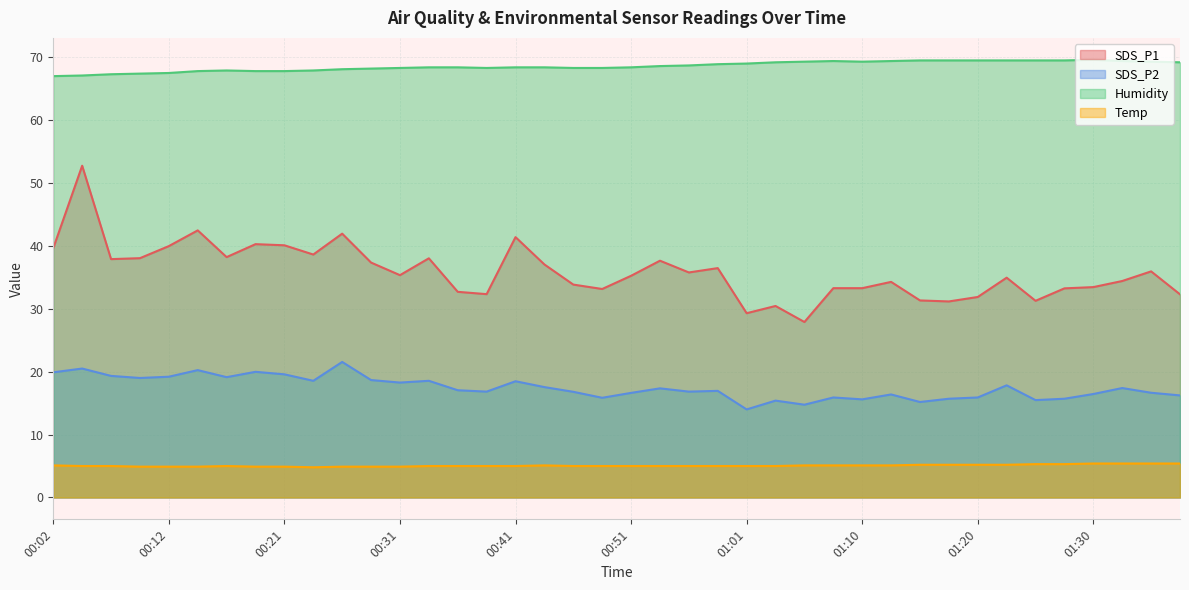

What is the value of the Humidity point at the 37th from the left?

69.6